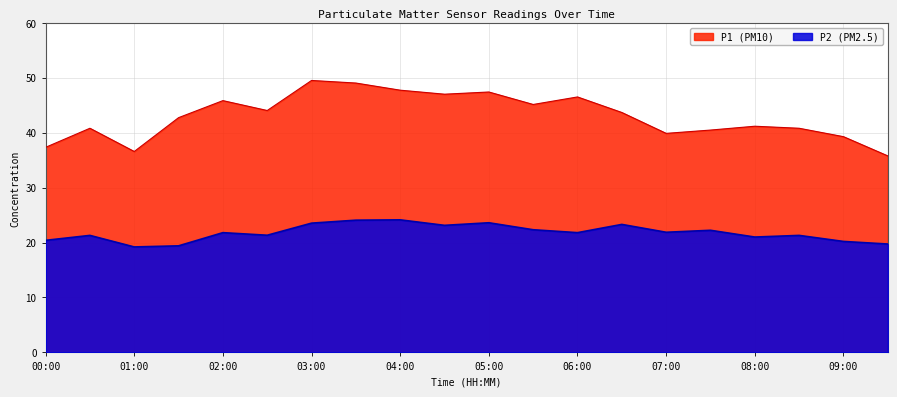

Reading right to left, extract all data points from this chart.

P1: 35.8	39.3	40.8	41.2	40.5	39.9	43.7	46.5	45.1	47.4	47.0	47.7	49.0	49.5	44.0	45.8	42.7	36.6	40.8	37.3
P2: 19.7	20.2	21.3	21.0	22.2	21.9	23.3	21.8	22.3	23.6	23.1	24.1	24.1	23.5	21.3	21.8	19.4	19.2	21.3	20.4